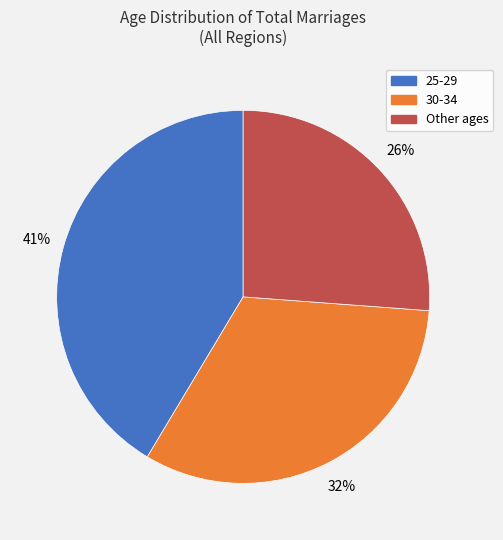

To the nearest percent, what is the difference between the largest and smallest slice percentages?

15%